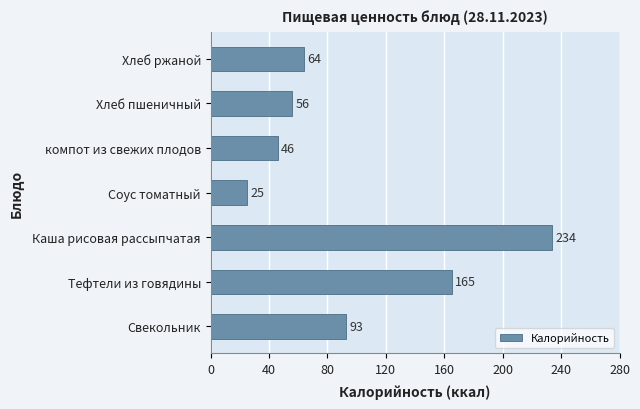

What is the change in value from Тефтели из говядины to Соус томатный?

-140